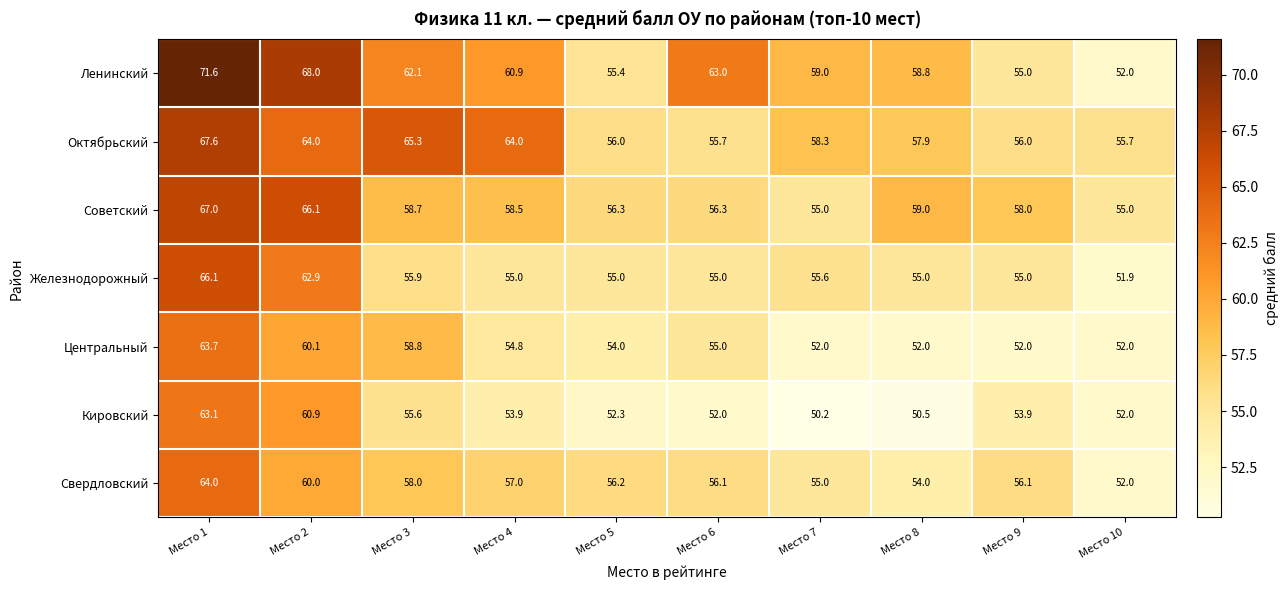

Rank the series at Место 4 from highest to lowest value.

Октябрьский, Ленинский, Советский, Свердловский, Железнодорожный, Центральный, Кировский